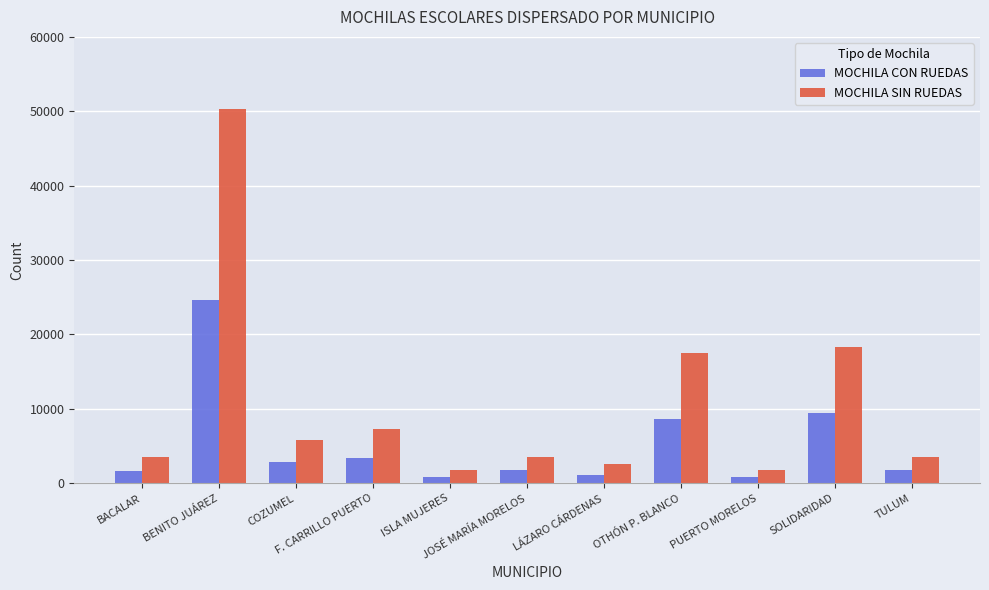

What is the minimum value shown in the chart?

805